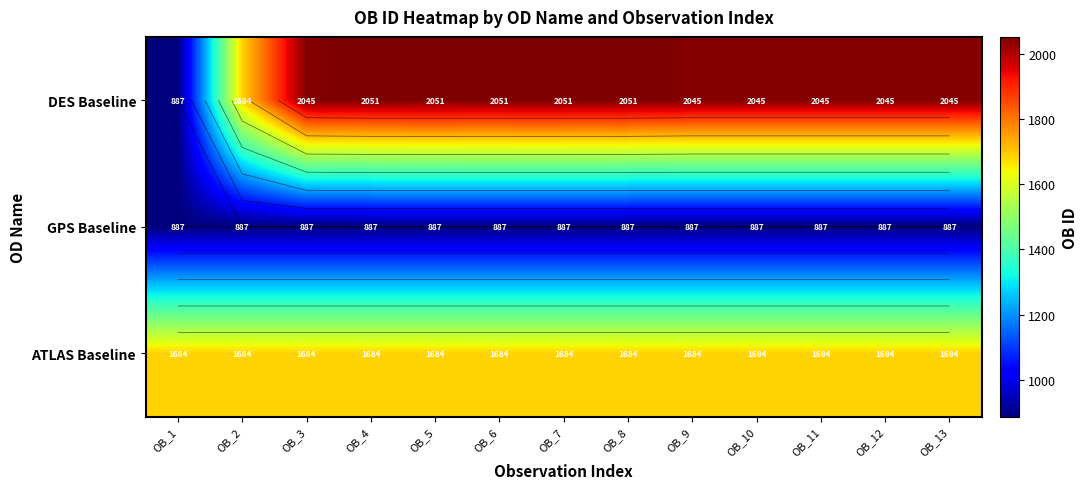

The value of DES Baseline at OB_5 is 831. True or false?

False